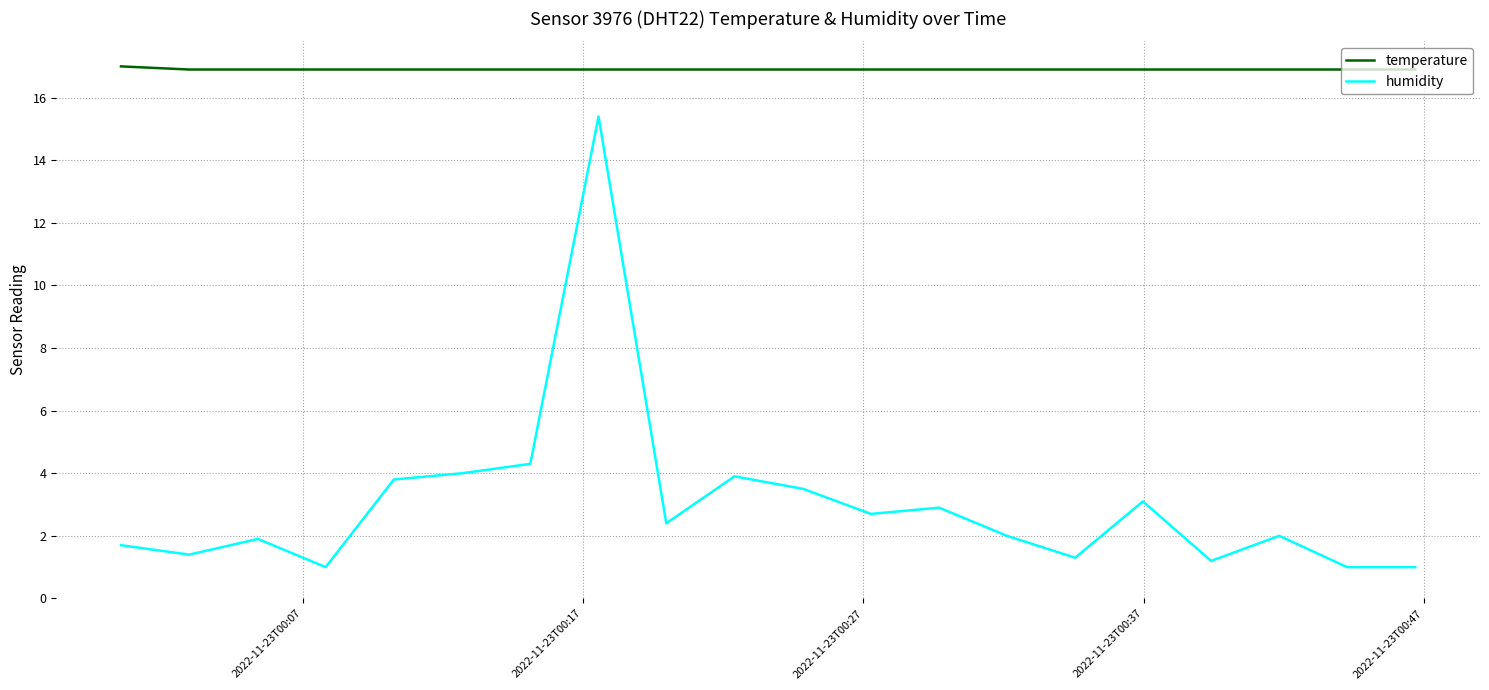

Which series has the widest spread of values?

humidity